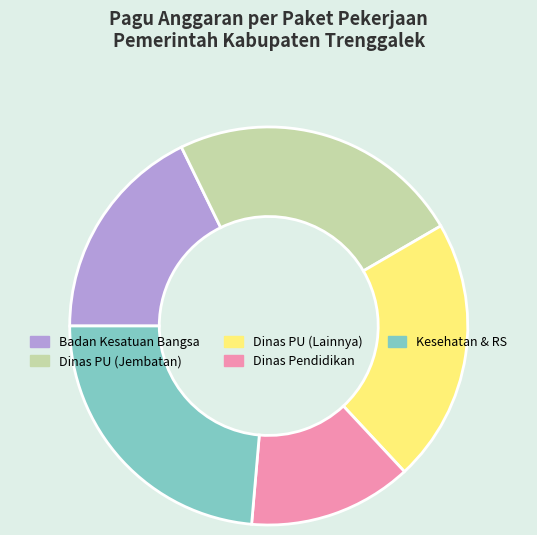

Is the sum of Dinas PU (Jembatan) and Dinas PU (Lainnya) greater than half?

No